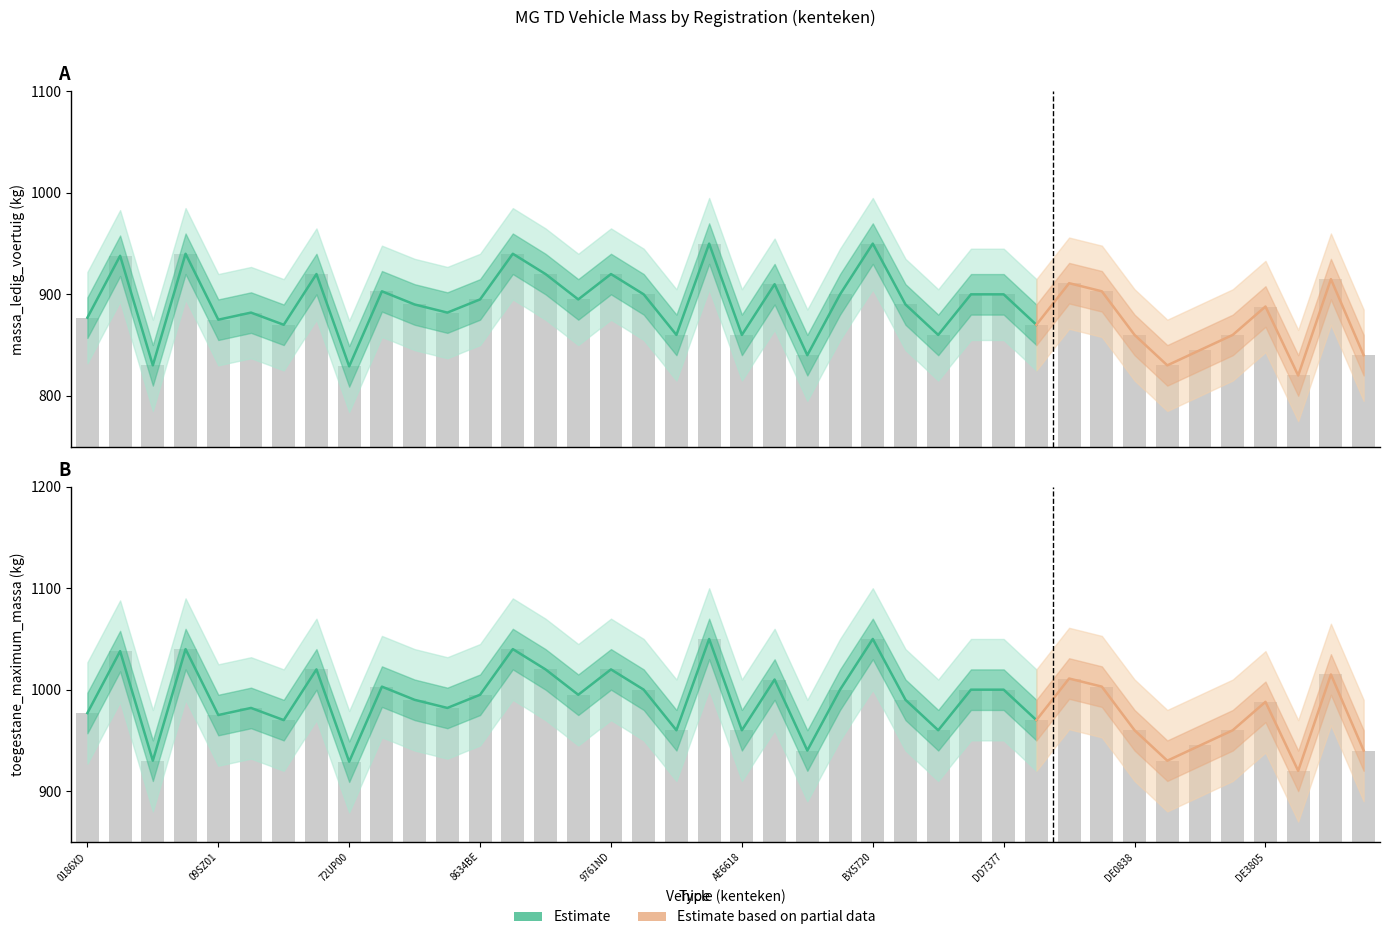

Rank the categories by massa_ledig_voertuig value from highest to lowest.

AE6076, BX5720, 09GR30, 9469NM, 0197AJ, 6287NM, 9493UL, 9761ND, DE4020, DE0191, AG3494, 74VV96, DE0829, AE1017, BX1135, DD6093, DD7377, 8634BE, 96TR82, 7750EJ, BX6601, DE3805, 30SV36, 82AS27, 0186XD, 09SZ01, 52ST62, DD8155, AE3543, AE6618, DD4109, DE0838, DE2764, DE2536, AL1256, DE4061, 05XE99, DE1629, 72UP00, DE4010